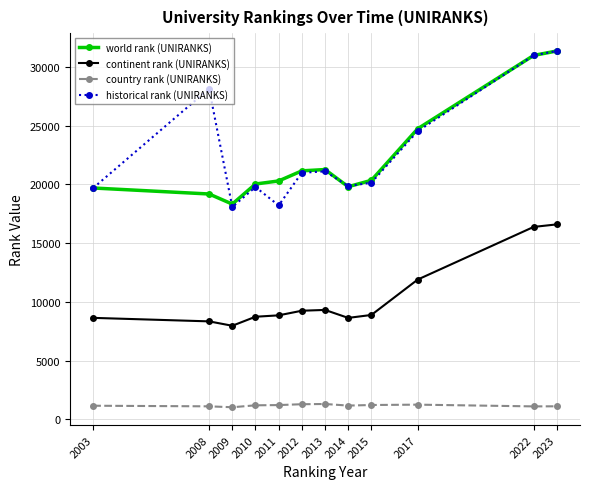

The historical rank (UNIRANKS) series shows 20993 at 2012. True or false?

True